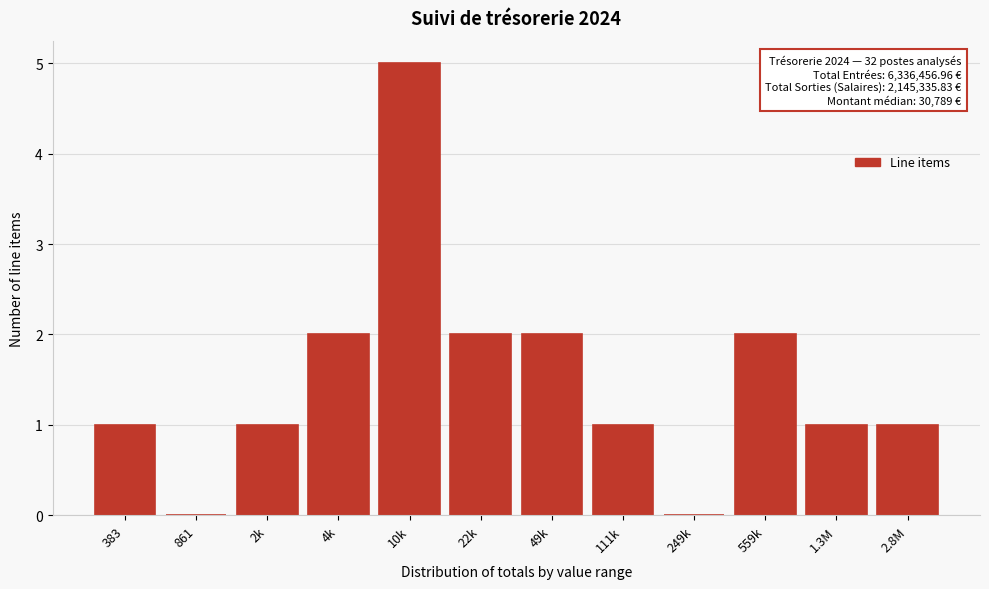

Reading left to right, what are all the values shown in this chart?

383=1	861=0	2k=1	4k=2	10k=5	22k=2	49k=2	111k=1	249k=0	559k=2	1.3M=1	2.8M=1